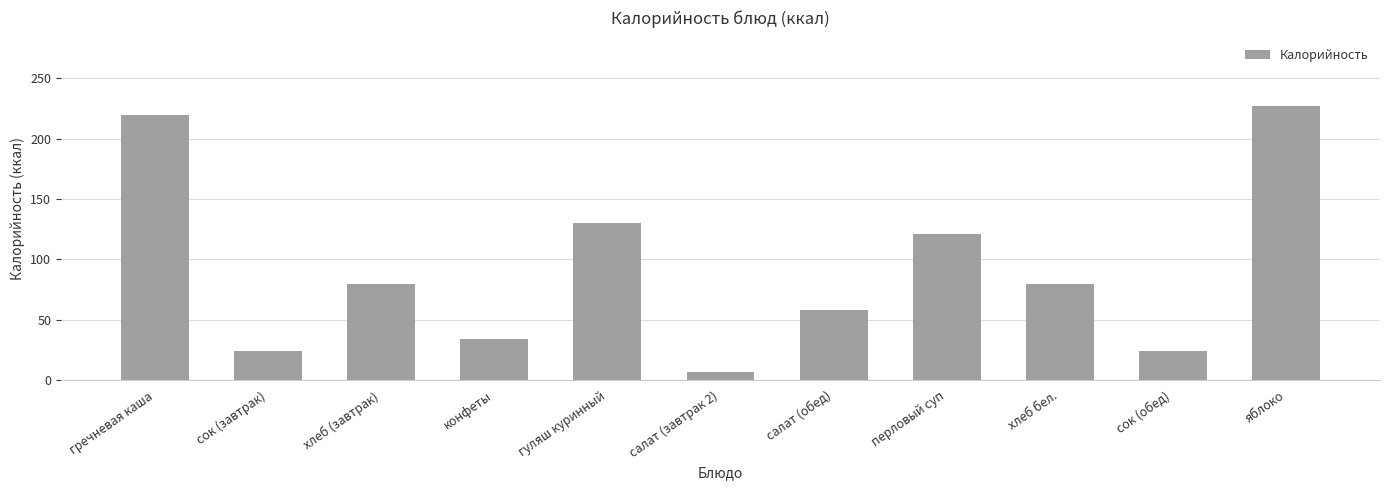

How many data points does each series have?

11